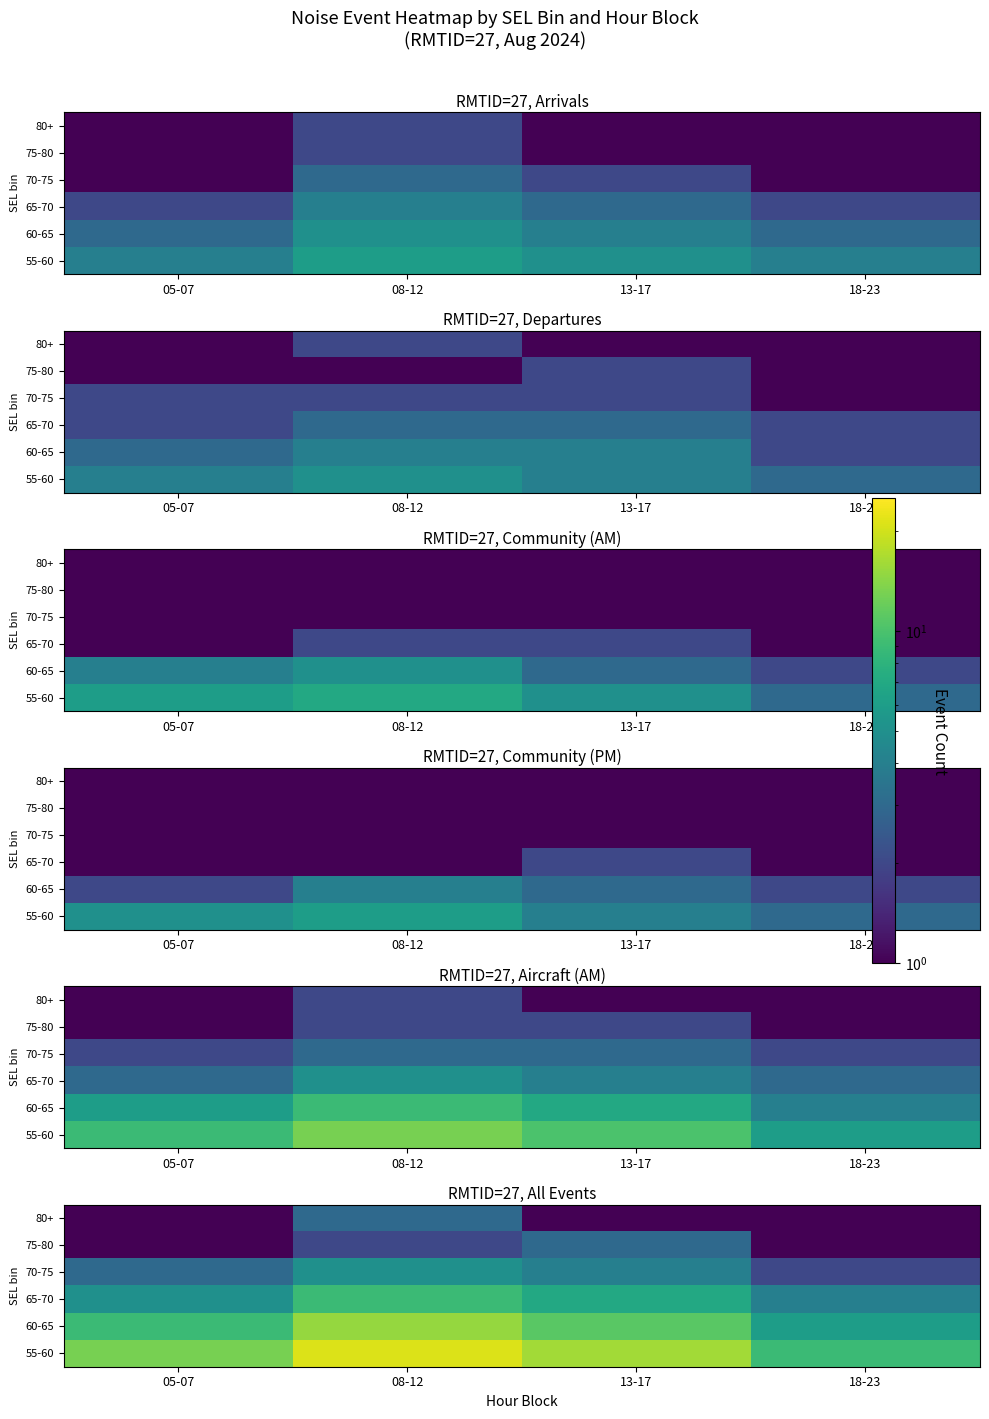

What is the difference between the highest and lowest values at 08-12?

19